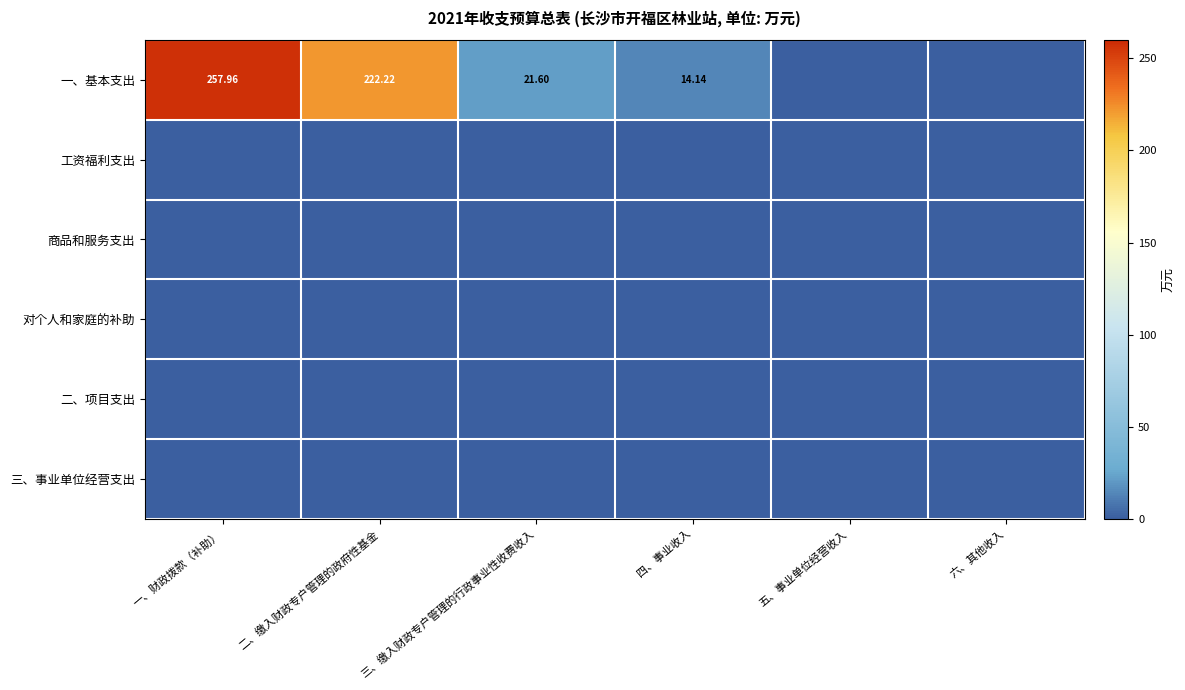

At how many categories does at least one series exceed 45?

2